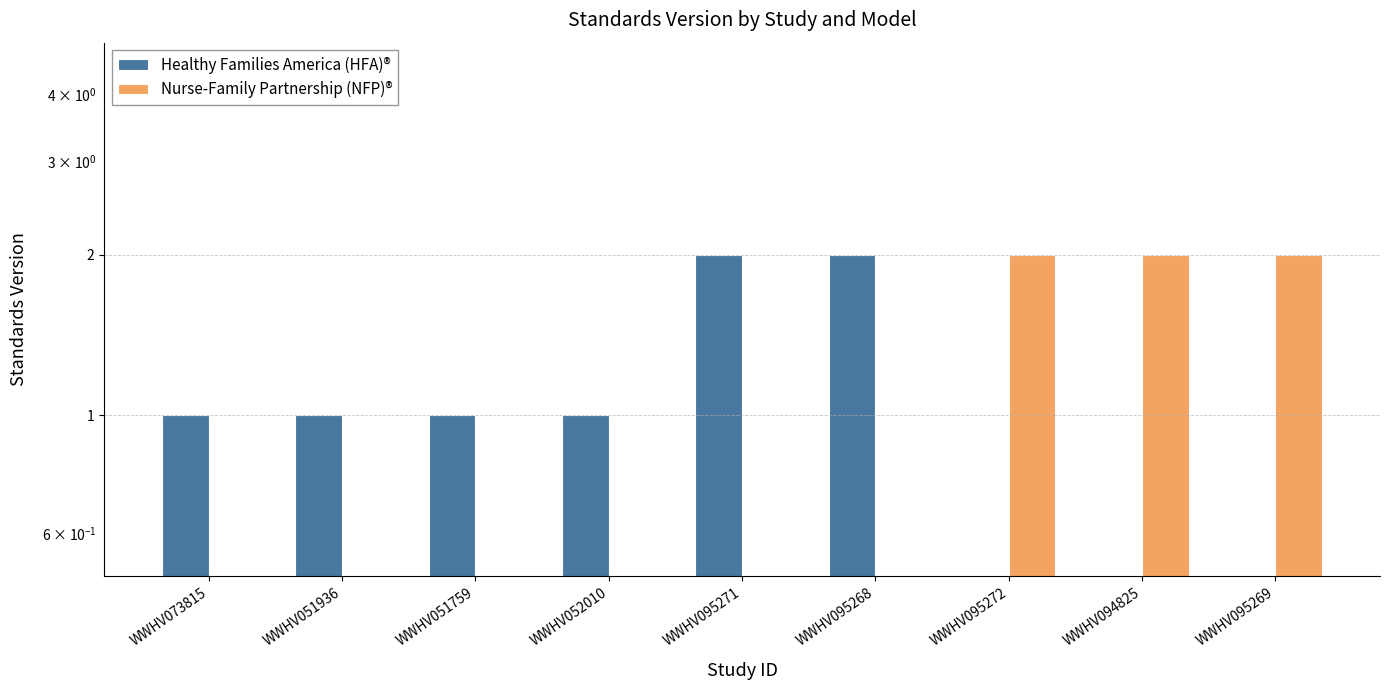

The Healthy Families America (HFA)® series shows 2 at WWHV095271. True or false?

True